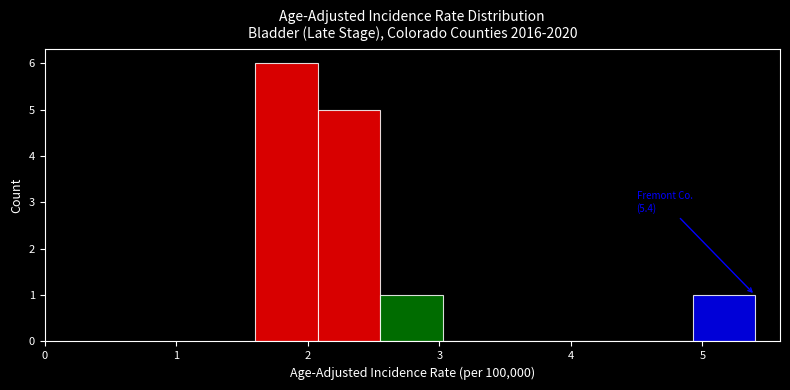

Which range on the x-axis has the tallest bar?

1.6 to 2.1